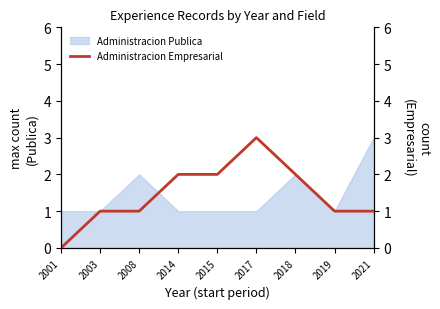

The value at 2015 is 2. True or false?

True